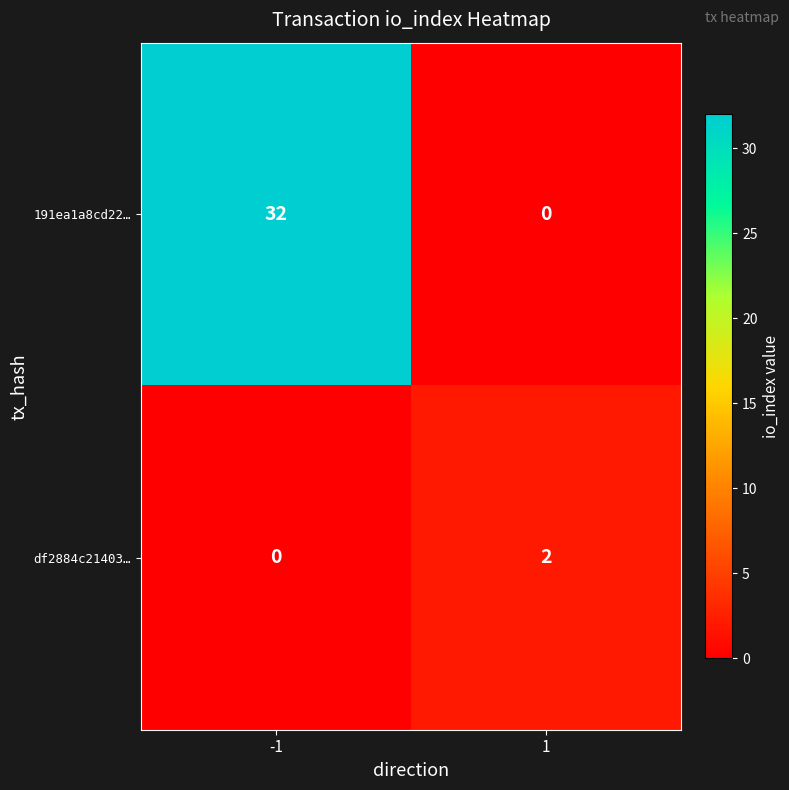

What is the total value across all series at -1?

32